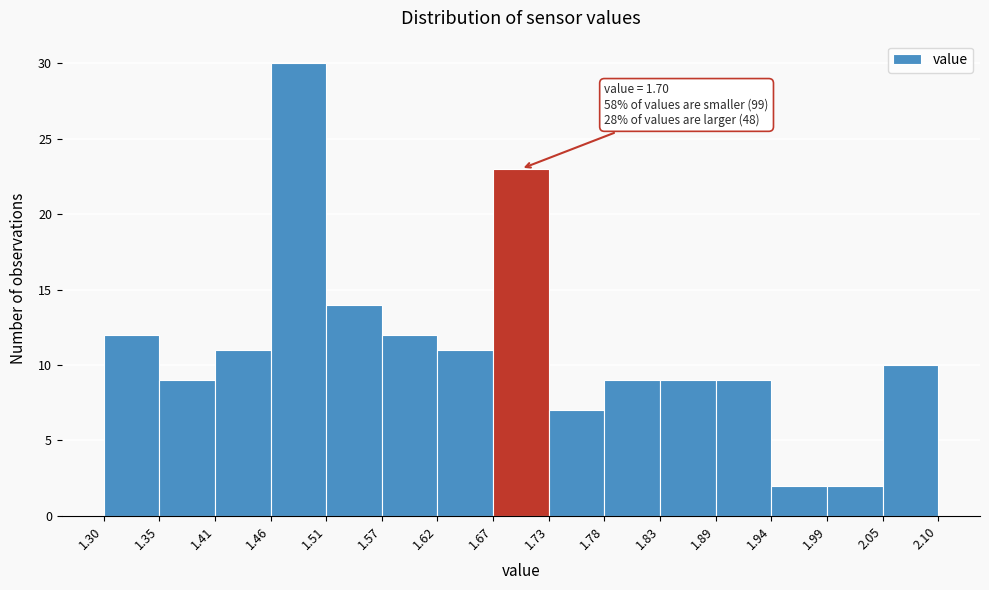

Over which range of the x-axis is the bar tallest?

1.46 to 1.51